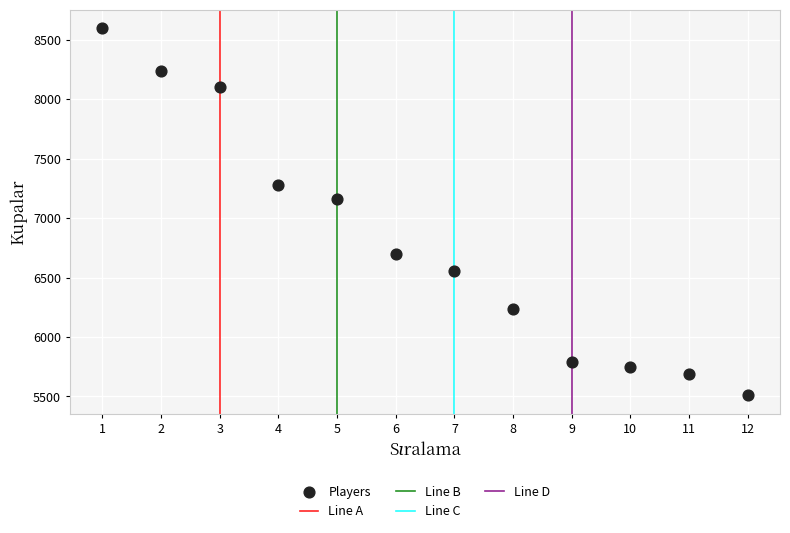

What Y value in the scatter plot is closest to 7053?

7159